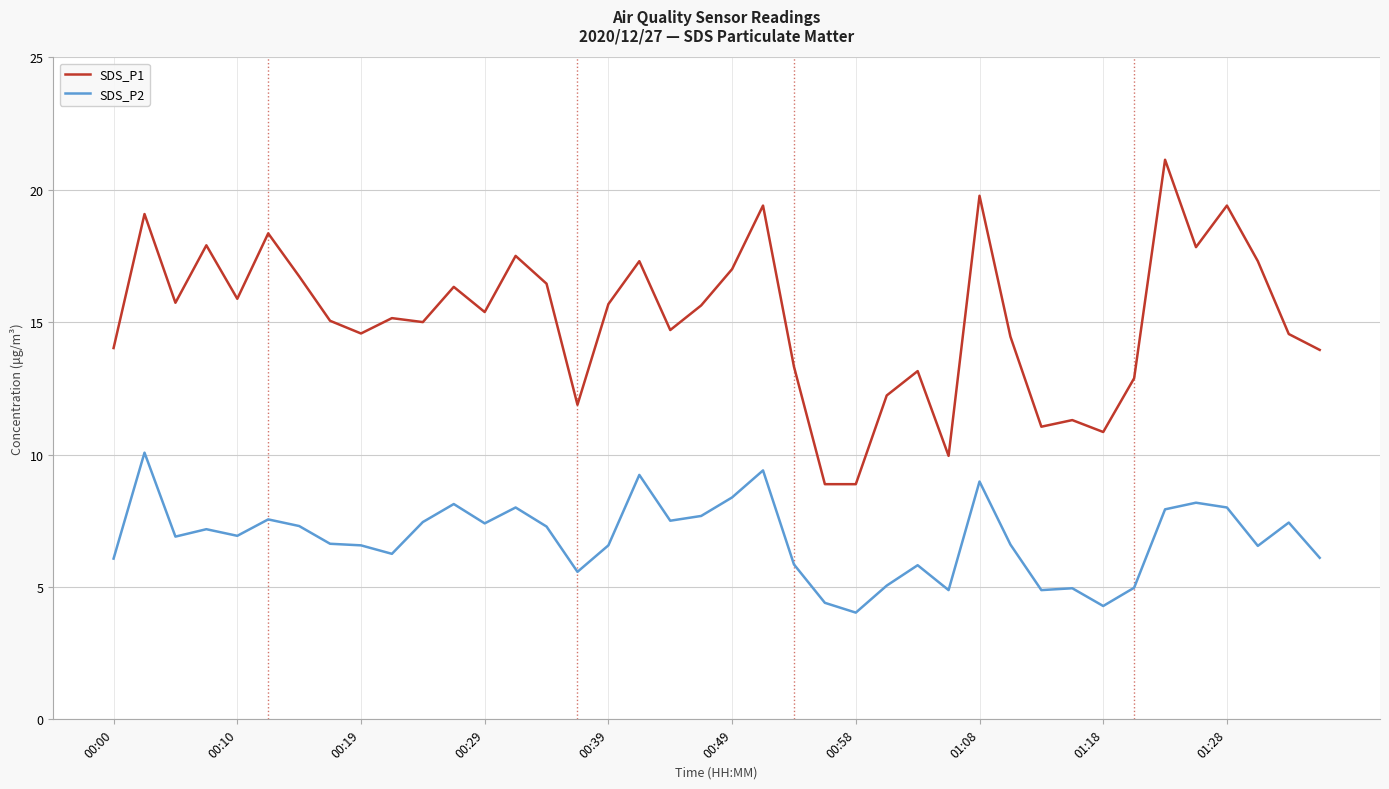

Rank the series by their maximum value, from highest to lowest.

SDS_P1, SDS_P2